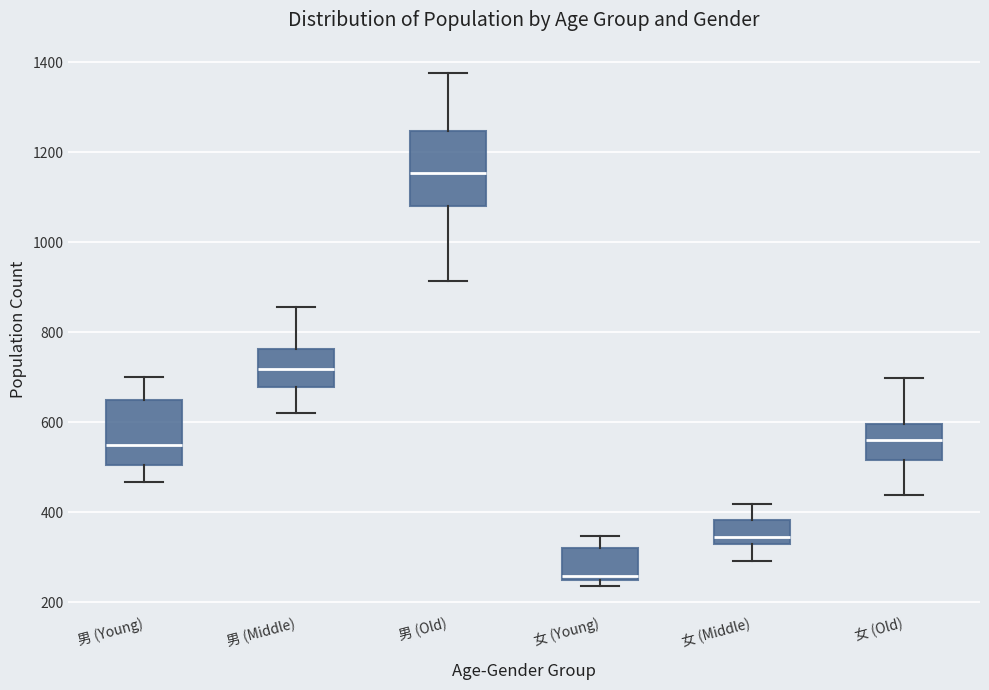

Reading left to right, transcribe this box plot: for each box, give where its median line is, the range the box spans, and where its two whiskers end, as read against the y-axis. The values are not printed on the chart, so give them approximately, as read against the axis.

男 (Young): median 560, box 500 to 660, whiskers 460 to 700
男 (Middle): median 720, box 680 to 760, whiskers 620 to 860
男 (Old): median 1160, box 1080 to 1240, whiskers 920 to 1380
女 (Young): median 260, box 240 to 320, whiskers 240 (just below the box's lower edge) to 340
女 (Middle): median 340, box 320 to 380, whiskers 300 to 420
女 (Old): median 560, box 520 to 600, whiskers 440 to 700